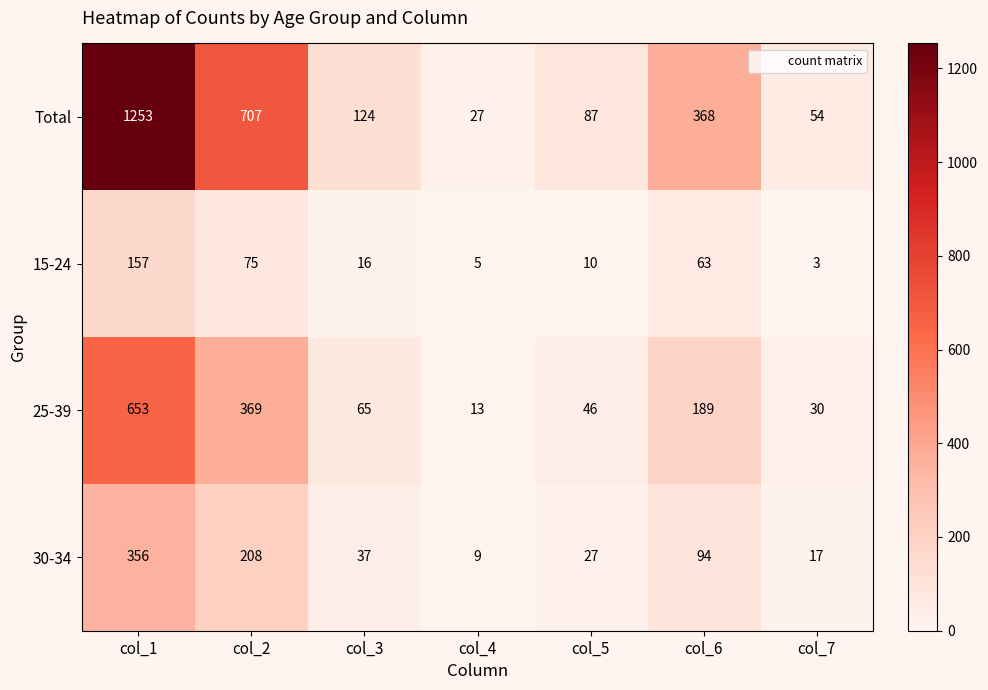

Which series changed the most between col_2 and col_6?

Total